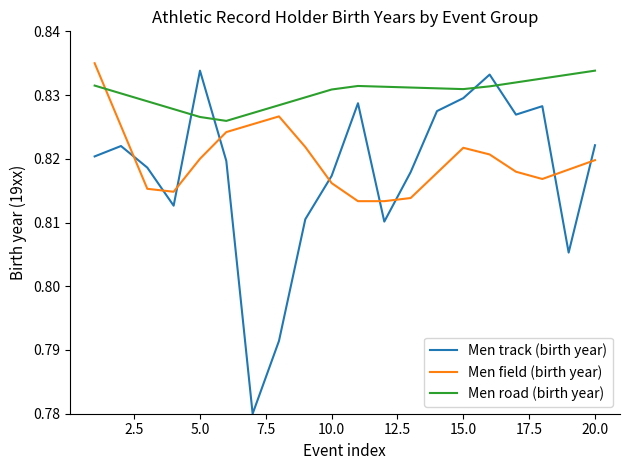

How many intersections are there between Men track (birth year) and Men road (birth year)?

4